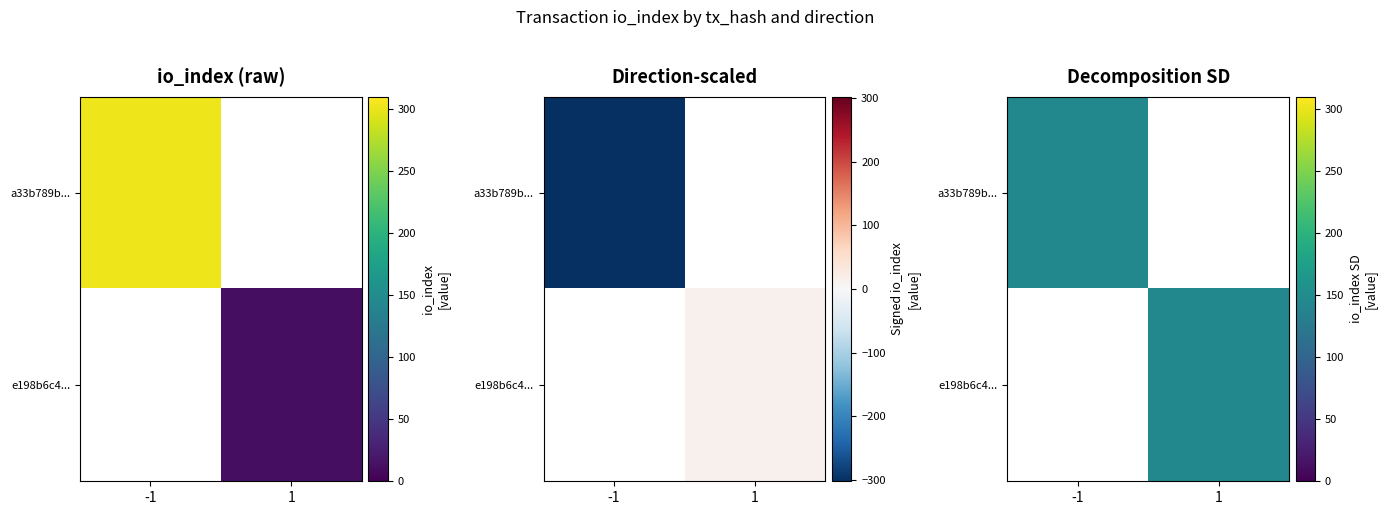

Which series has the largest total across all categories?

a33b789b...